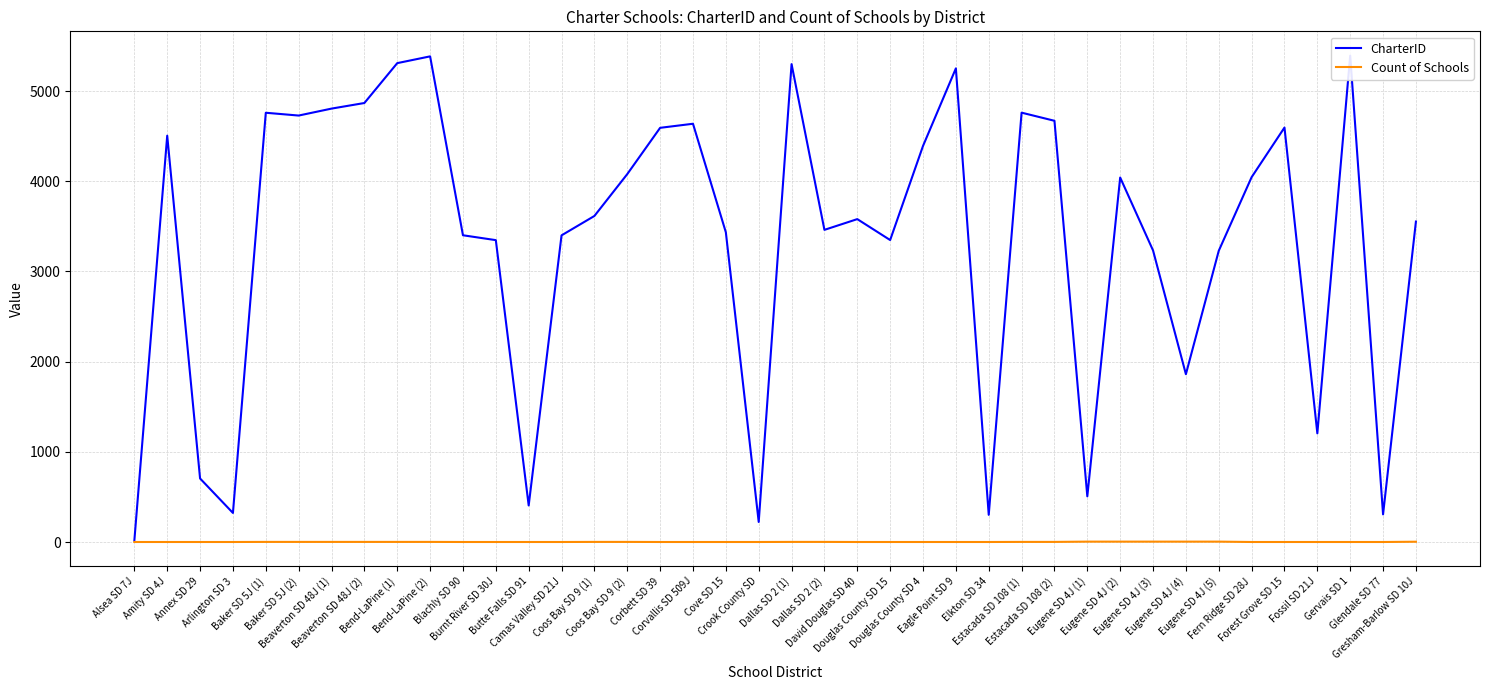

True or false: CharterID and Count of Schools intersect in this chart.

False